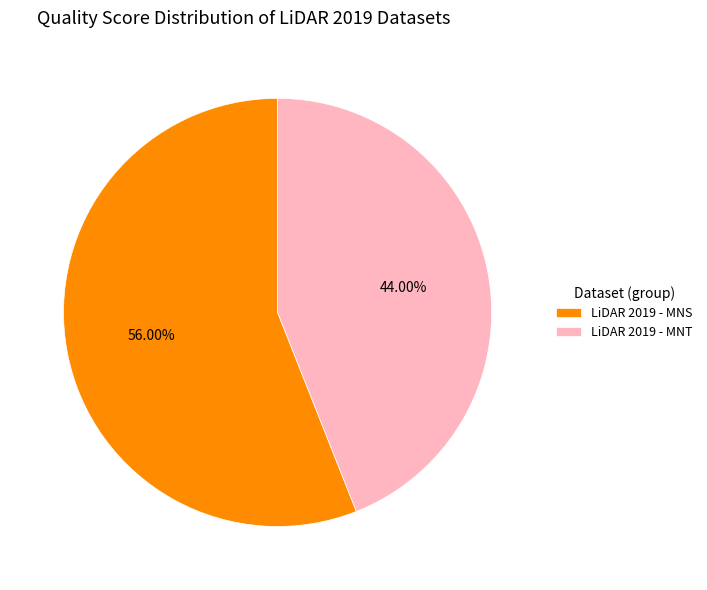

Rank the categories by value from lowest to highest.

LiDAR 2019 - MNT, LiDAR 2019 - MNS